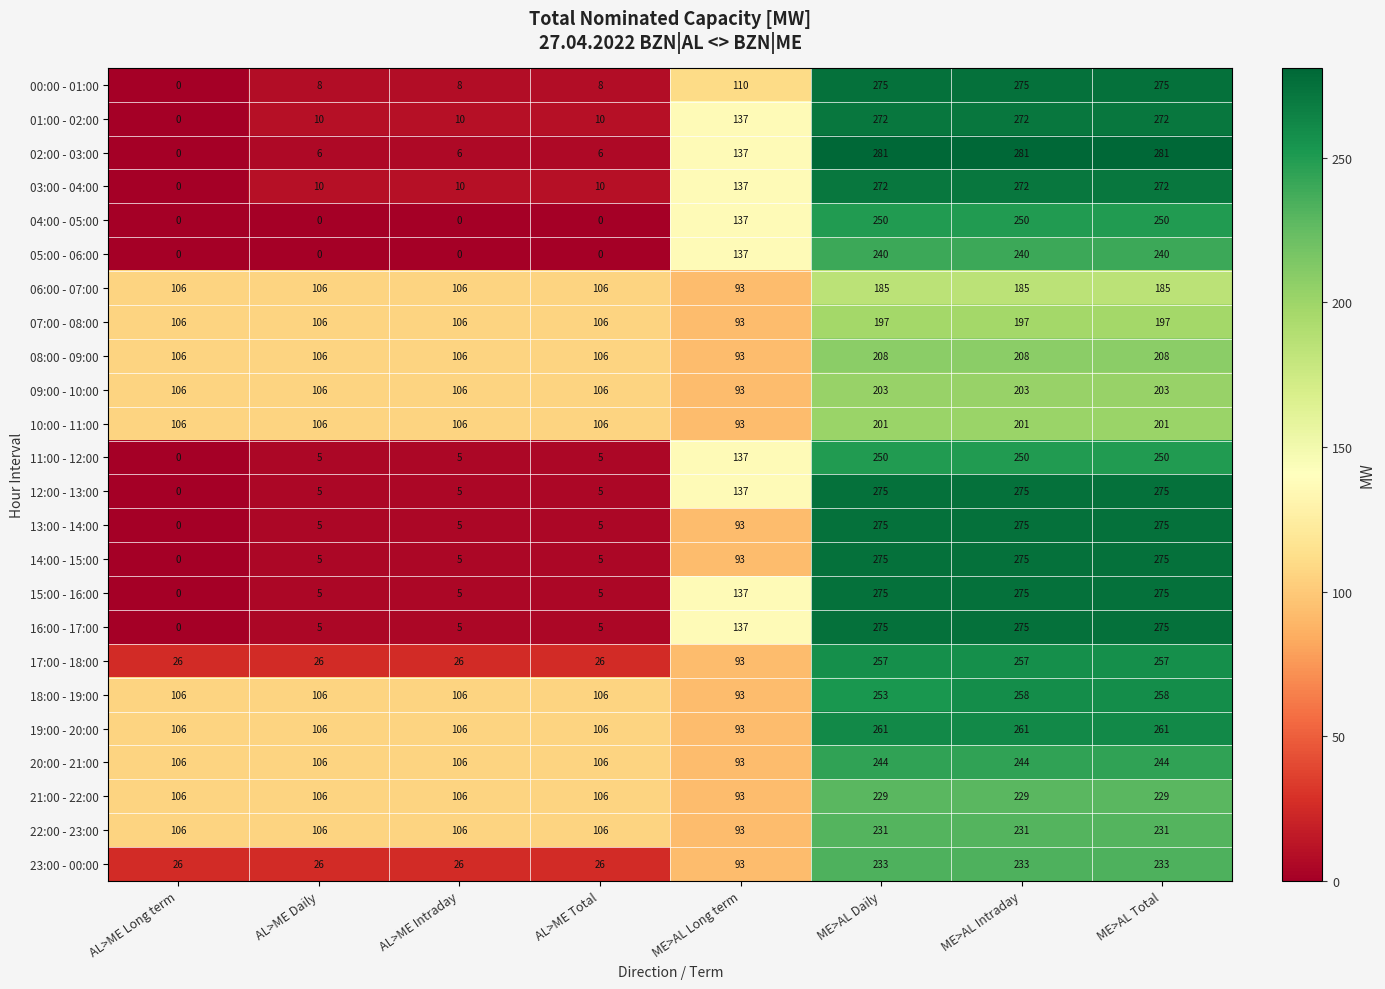

What is the difference between the 02:00 - 03:00 values at ME>AL Long term and AL>ME Daily?

131